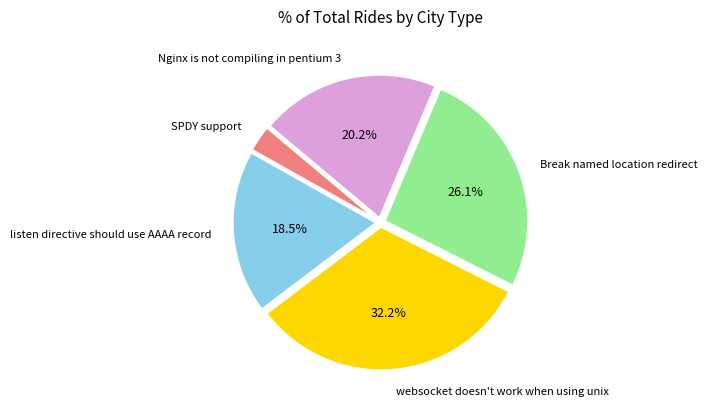

Count the number of slices in the pie.

5